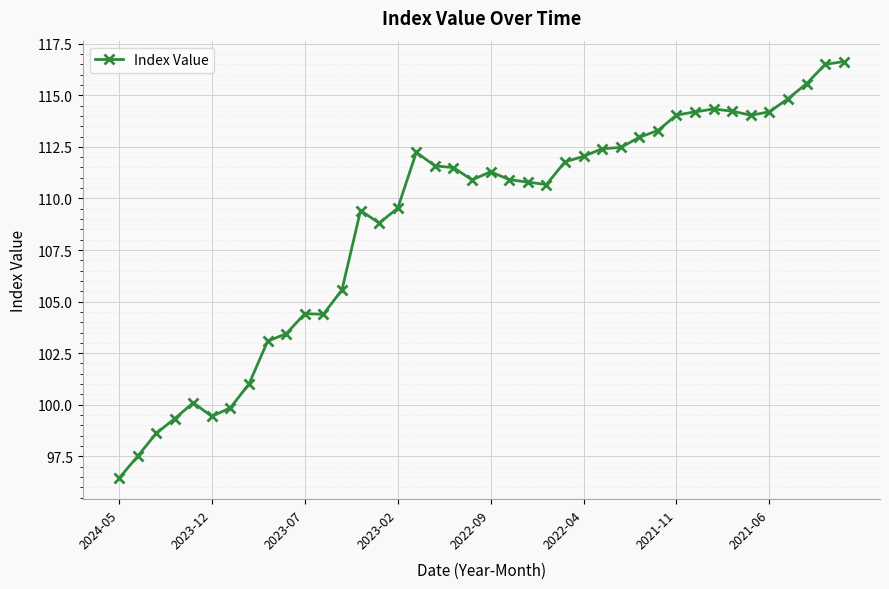

What is the minimum value shown in the chart?

96.4